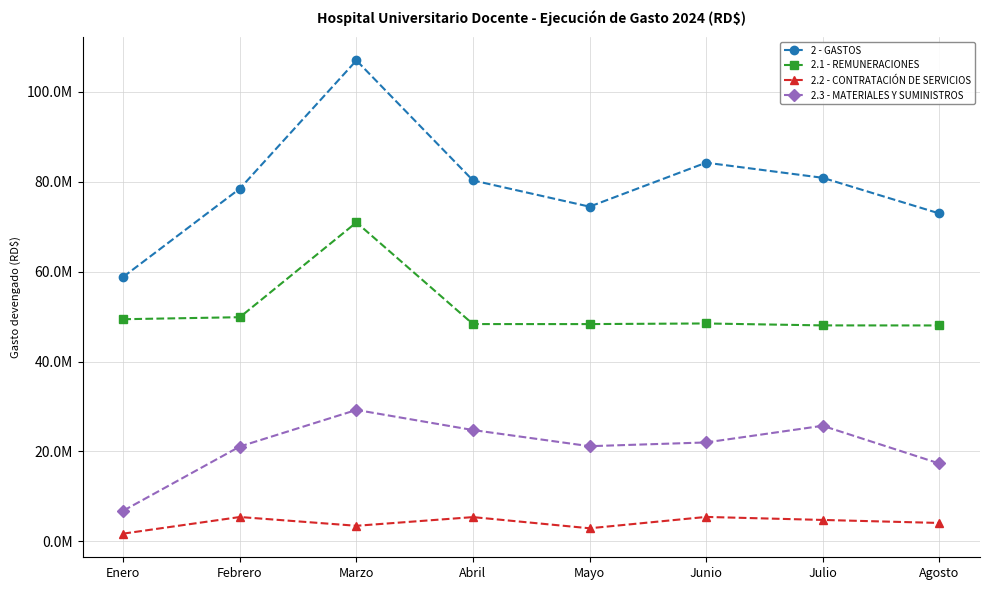

True or false: 2.2 - CONTRATACIÓN DE SERVICIOS and 2 - GASTOS cross at least once.

False